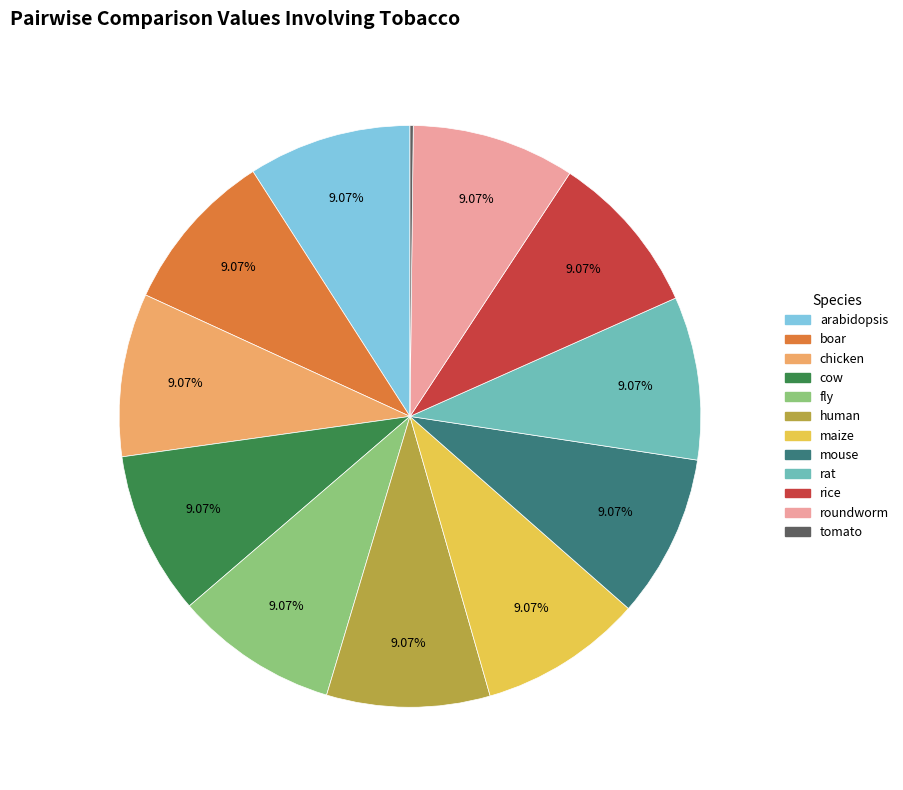

Combined, do boar and maize account for over 50%?

No